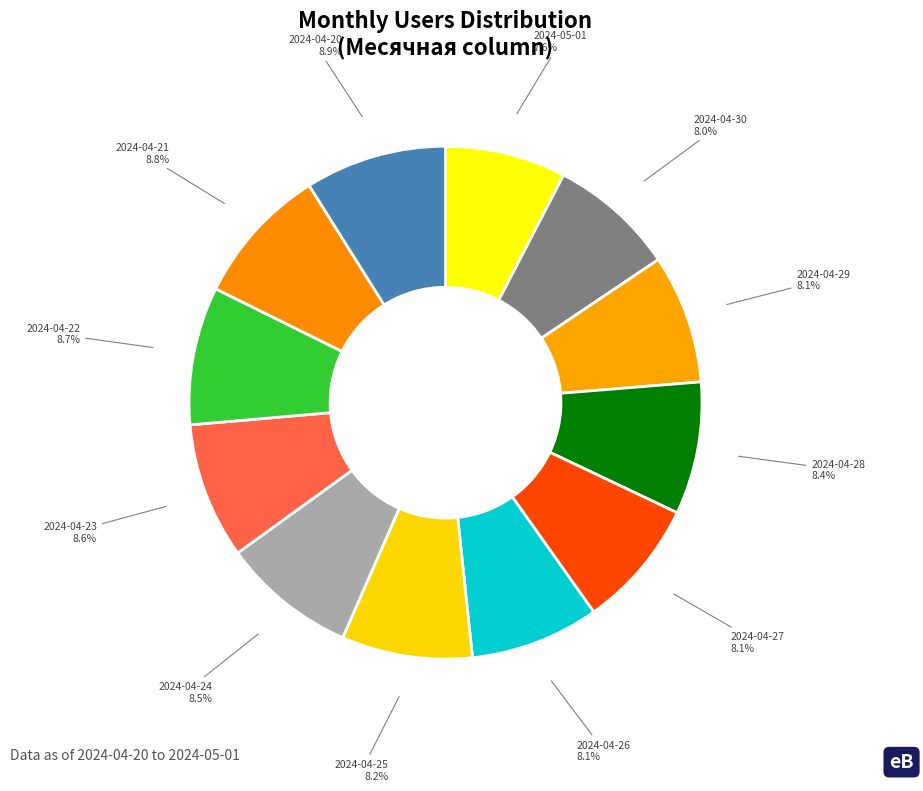

To the nearest percent, what percentage of the pie is 2024-04-22?

9%